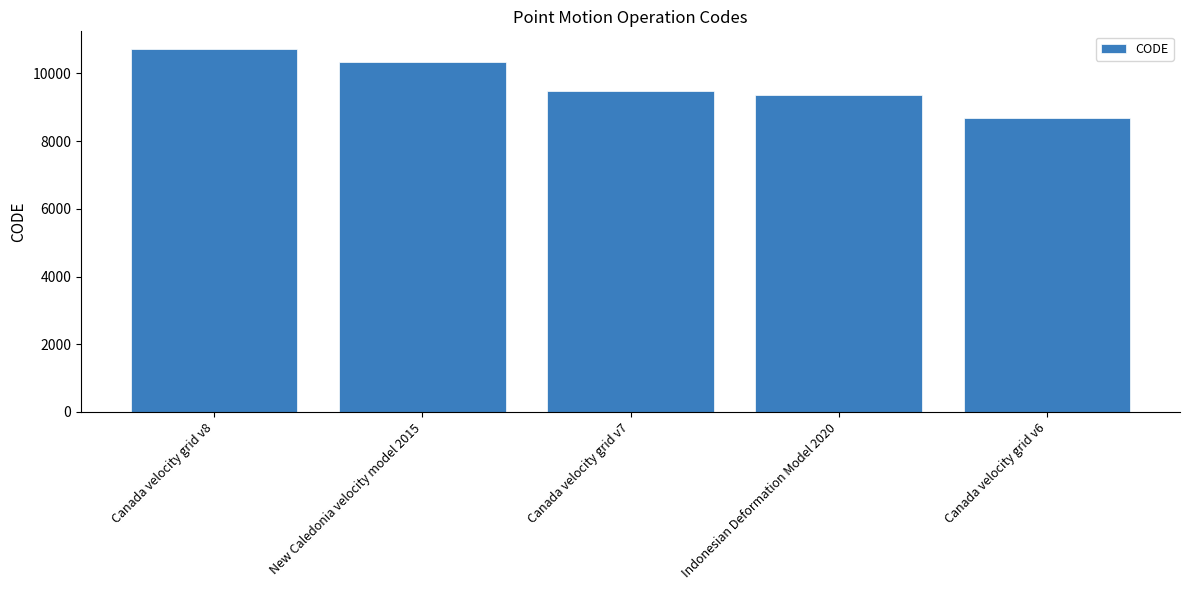

Are the bars grouped side by side (vs. stacked)?

No